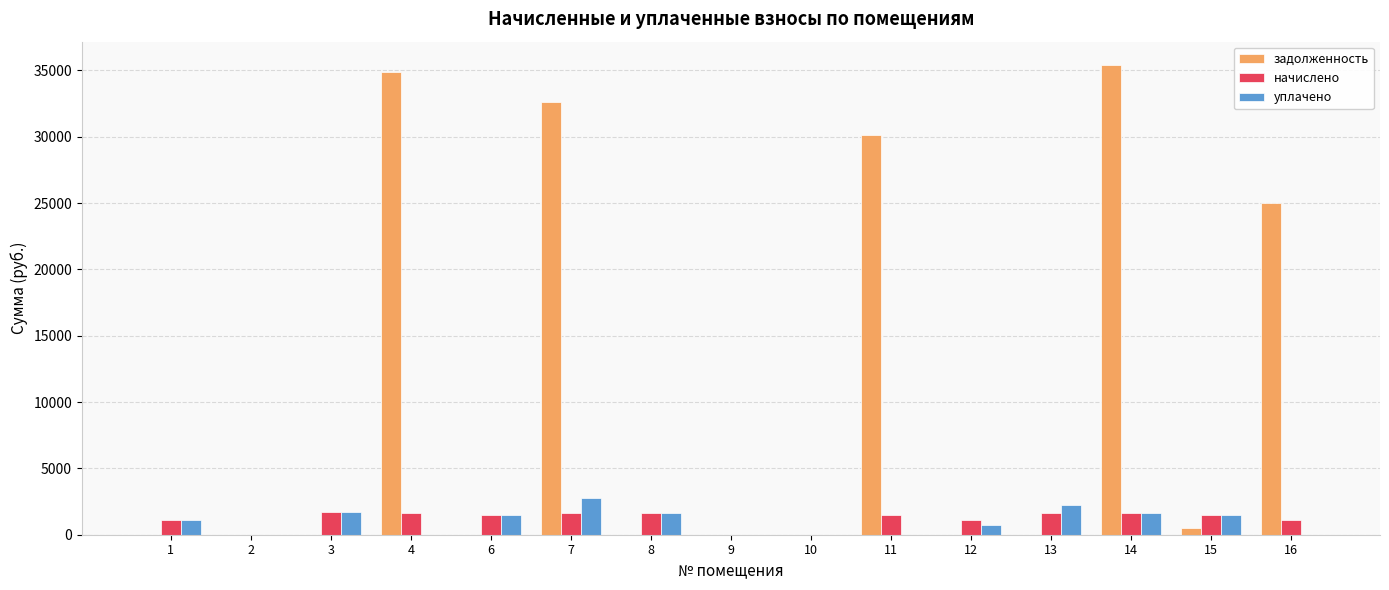

What is the total value across all series at 1?

2272.9